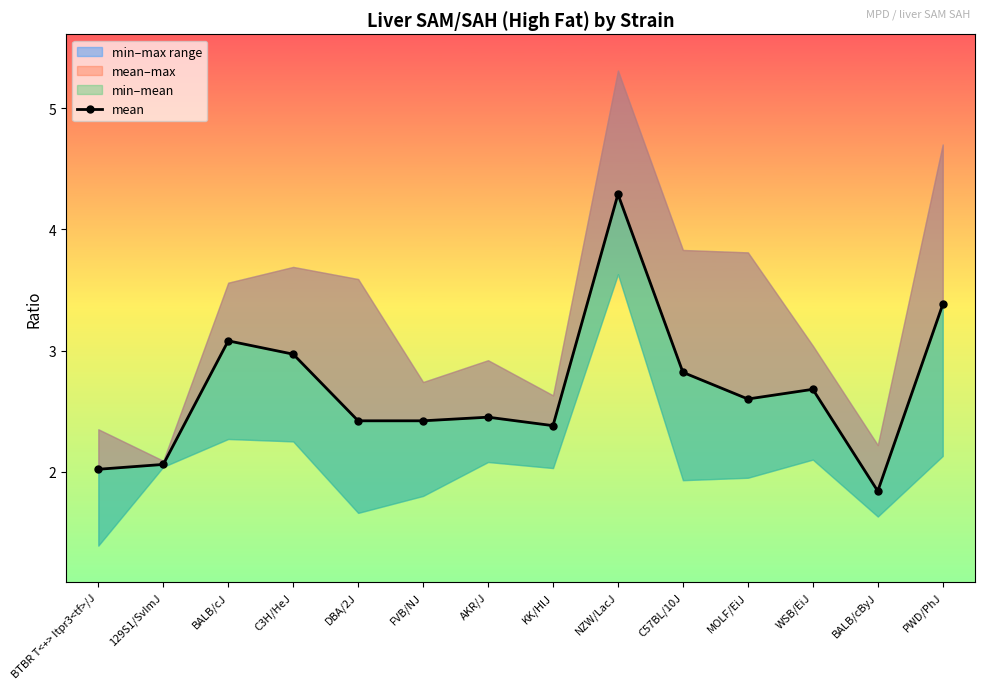

What is the difference between the maximum and second lowest values?

2.3